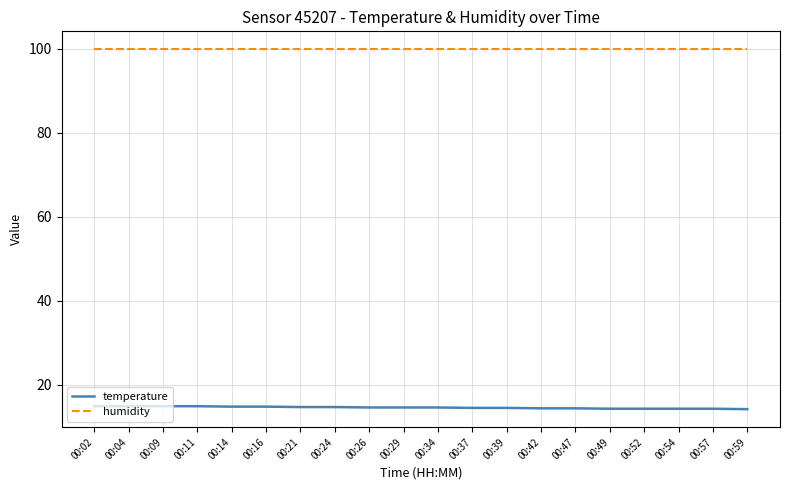

What is the smallest value displayed?

14.2